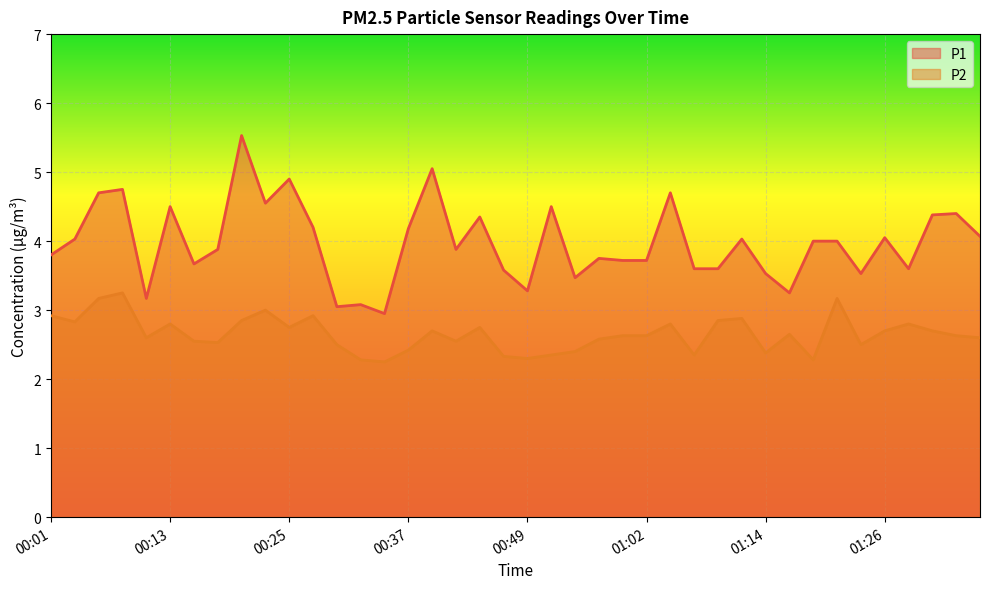

What is the value of the P2 point at the 8th from the left?

2.5